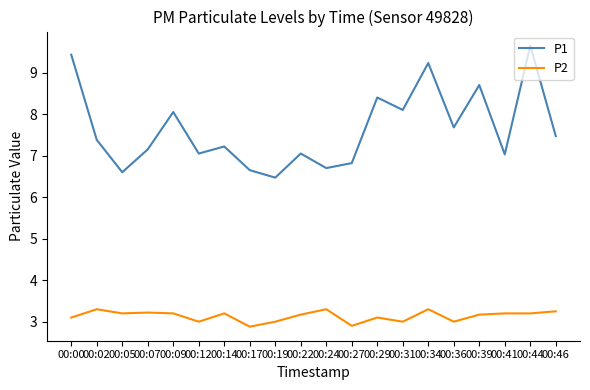

What are all the series names shown in the legend?

P1, P2